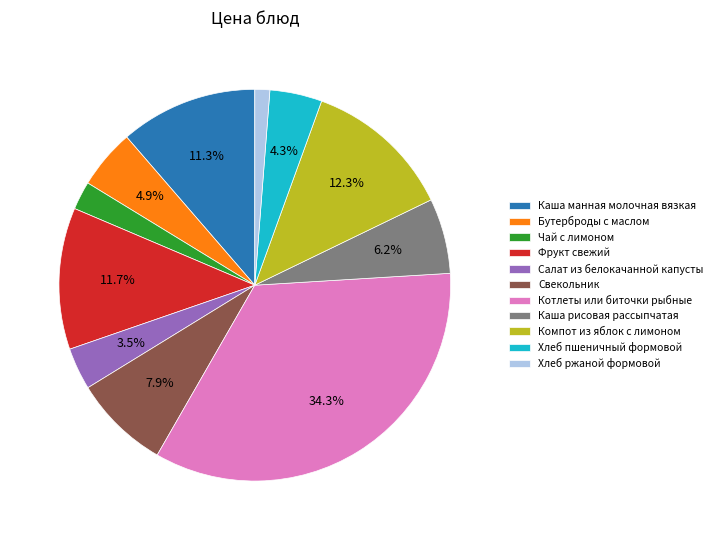

To the nearest percent, what percentage of the pie is Каша манная молочная вязкая?

11%